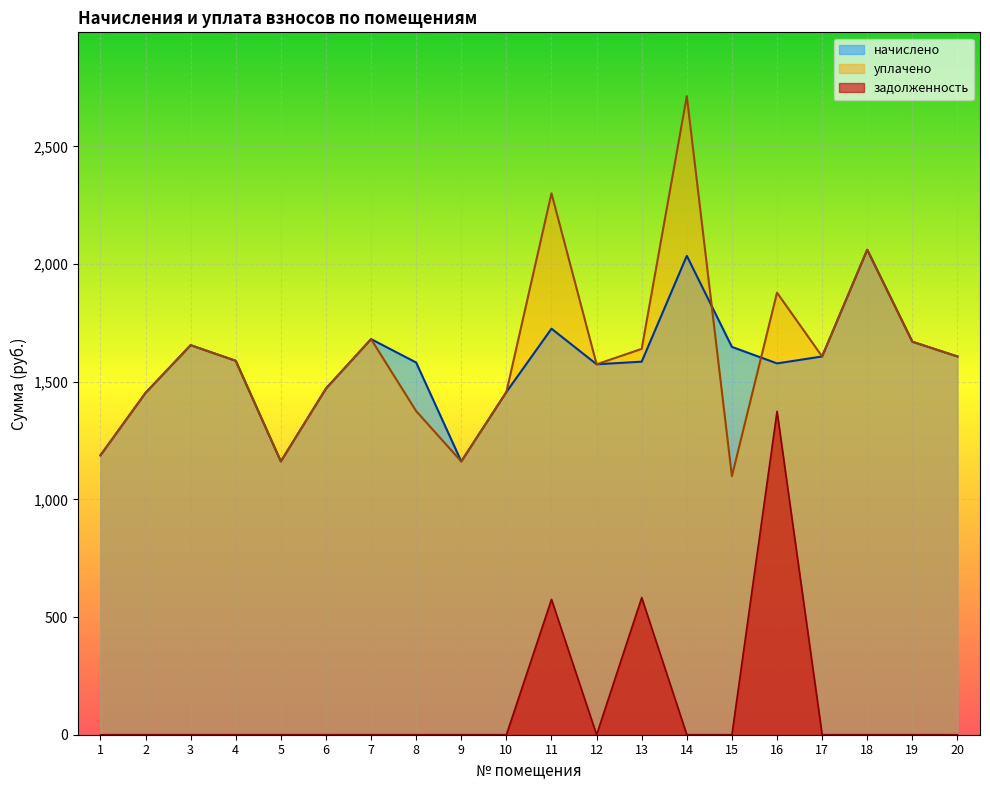

What are all the series names shown in the legend?

начислено, уплачено, задолженность